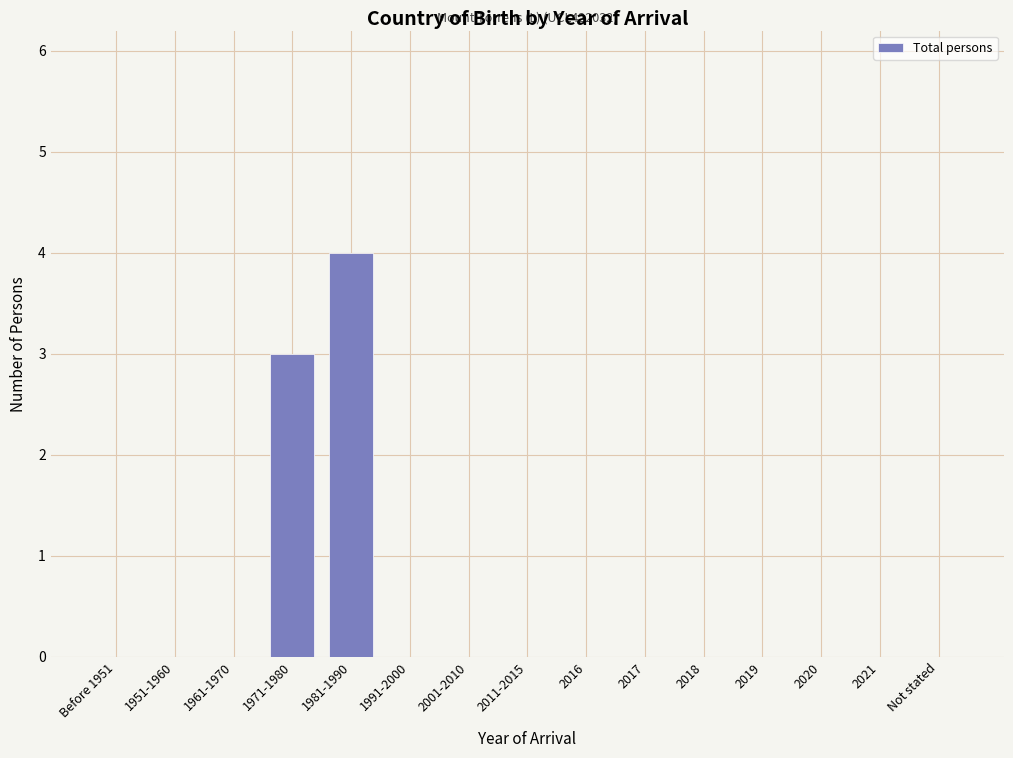

Reading right to left, what are all the values shown in this chart?

Not stated=0	2021=0	2020=0	2019=0	2018=0	2017=0	2016=0	2011-2015=0	2001-2010=0	1991-2000=0	1981-1990=4	1971-1980=3	1961-1970=0	1951-1960=0	Before 1951=0